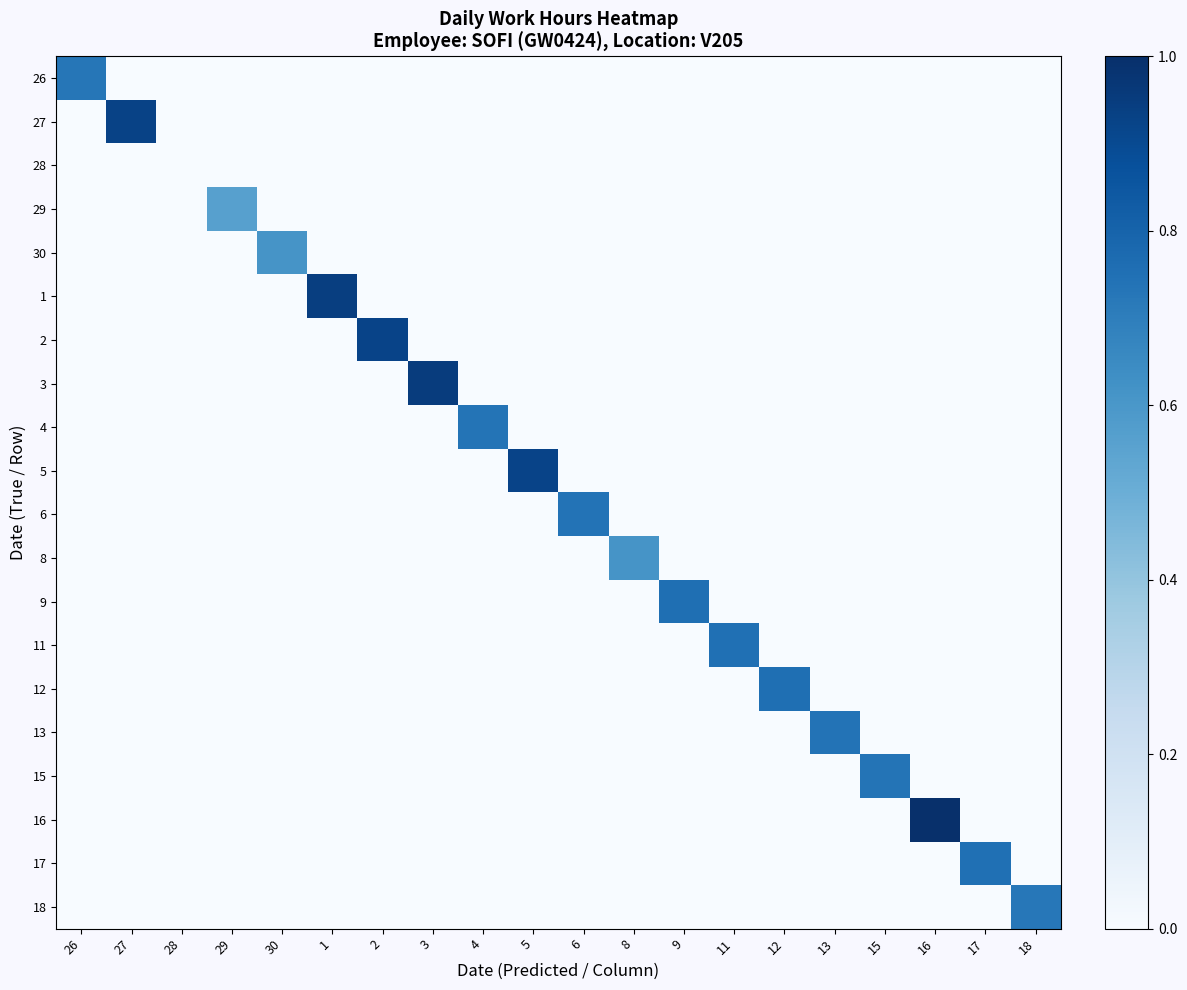

Which has a higher value, 28 or 3?

28